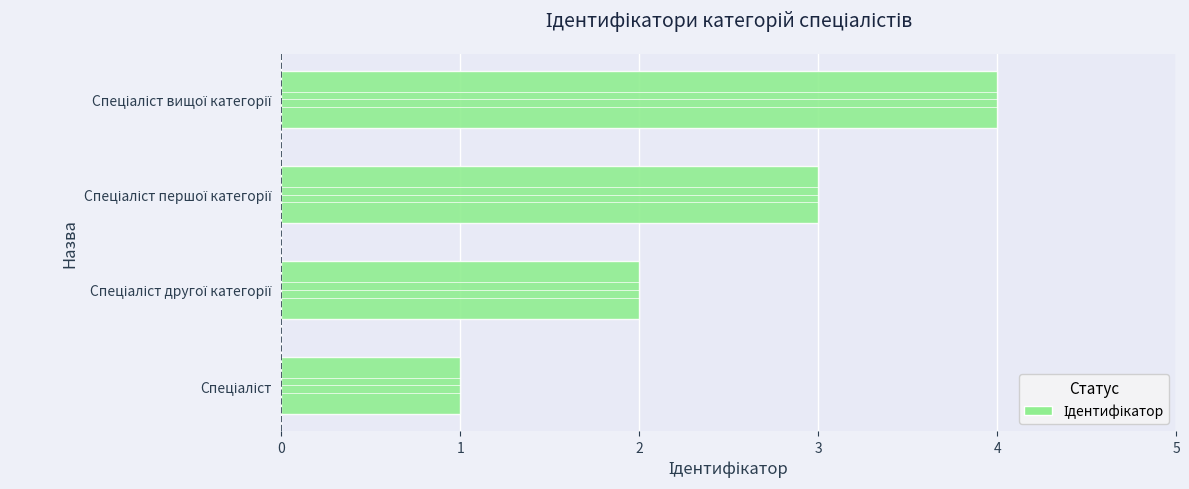

What is the difference between the maximum and minimum values?

3